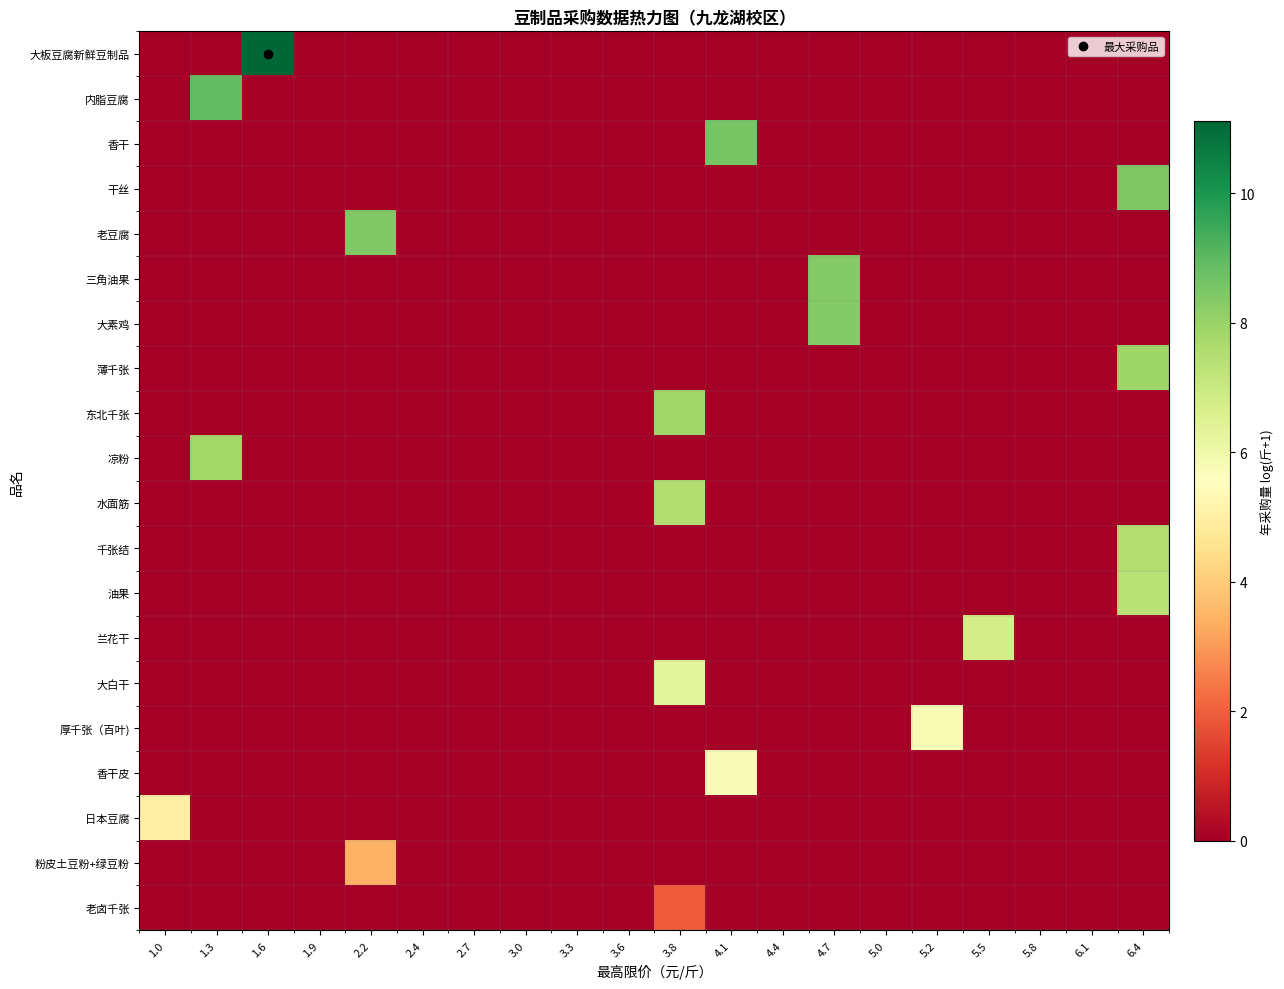

How many series are shown in this chart?

20